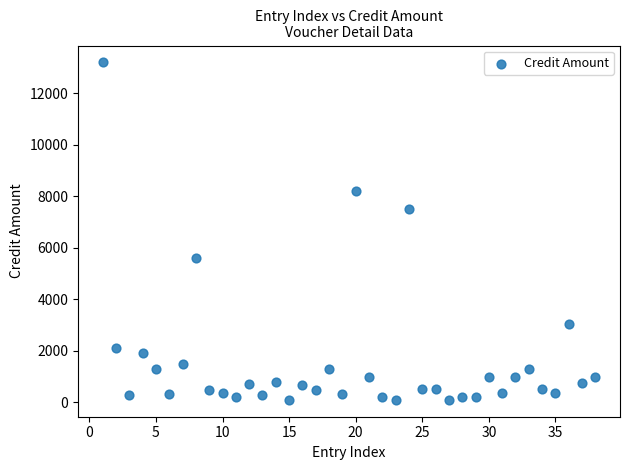

What Y value in the scatter plot is closest to 6647?

7500.0